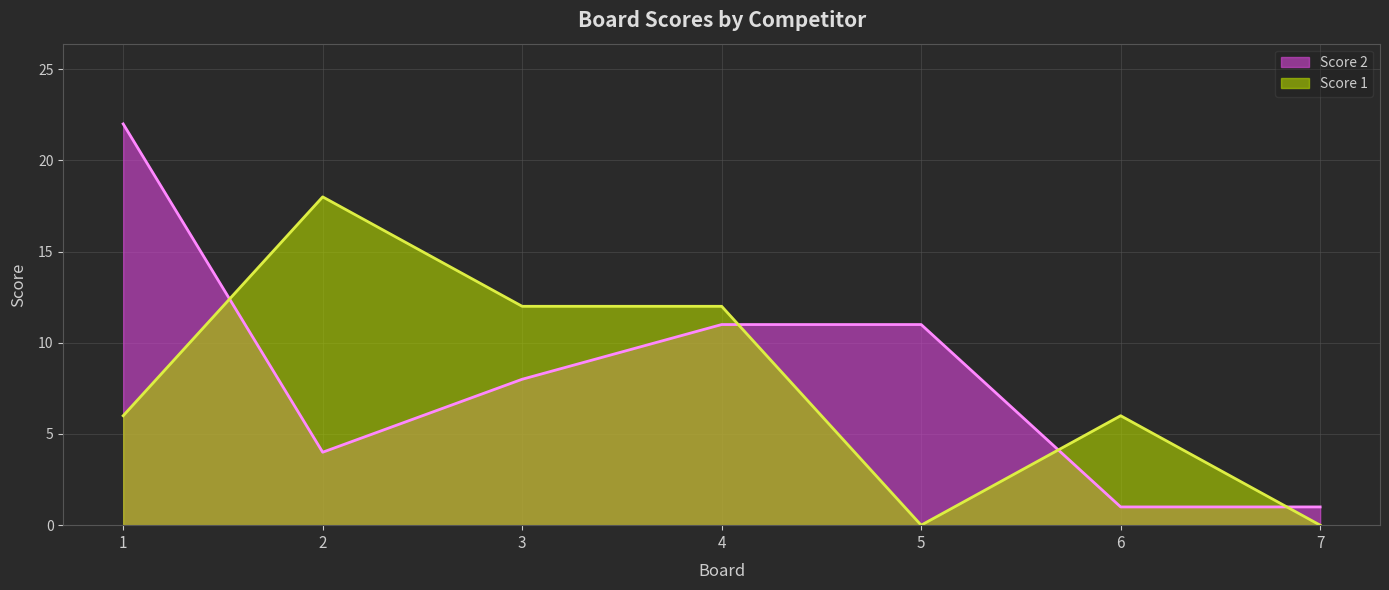

At which label is Score 2 closest to 11?

4